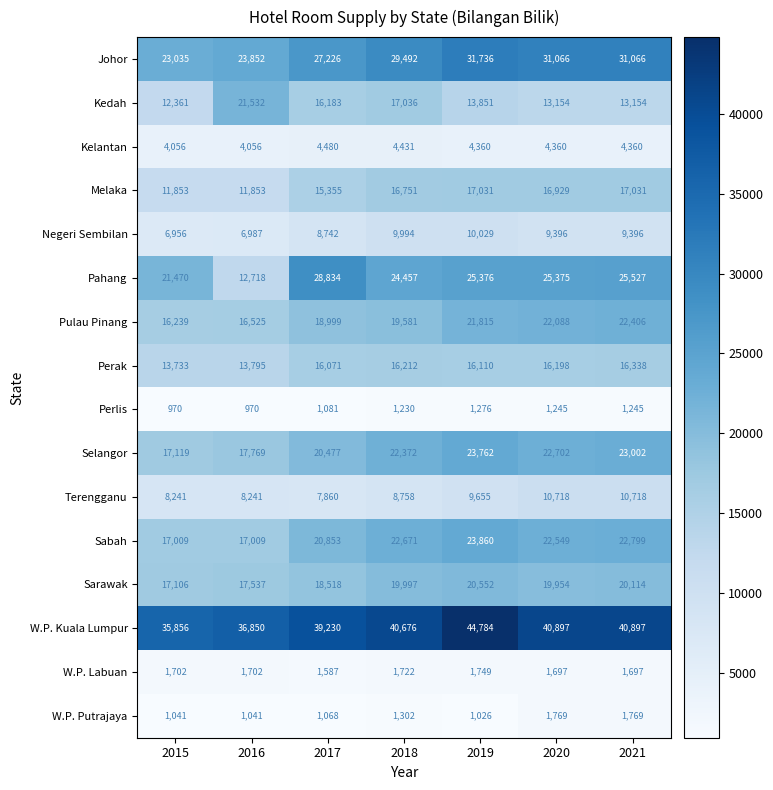

Which series has the largest range (max minus min)?

Pahang